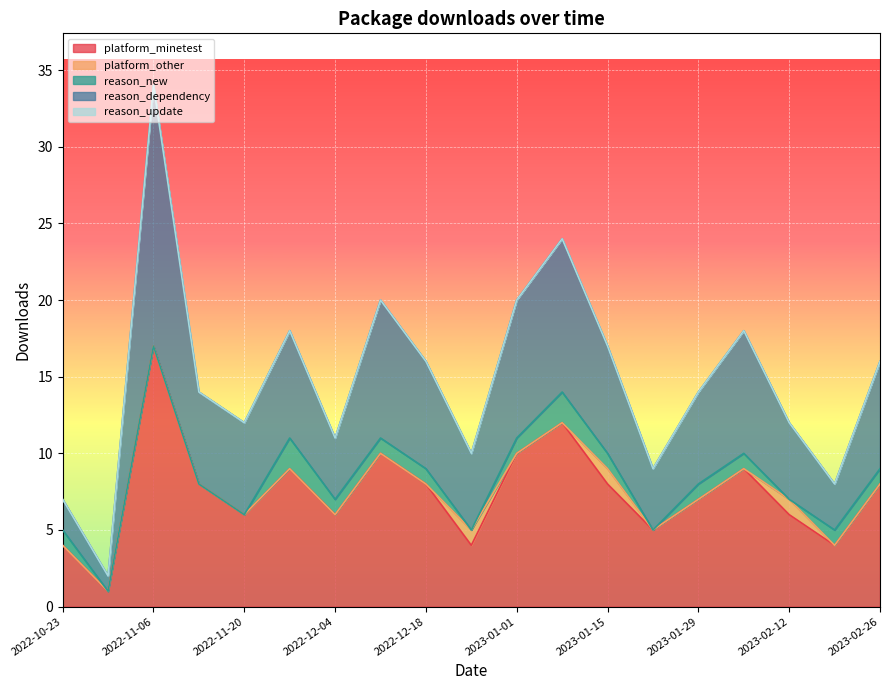

How many positive values does the platform_other series have?

3